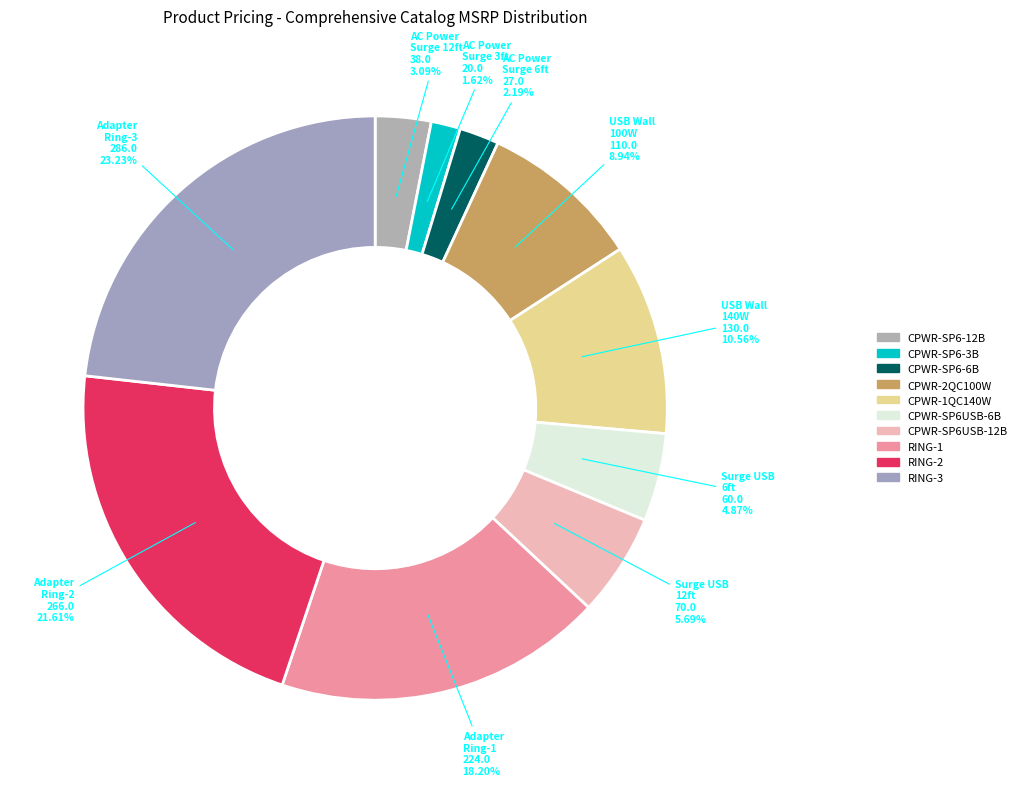

The CPWR-SP6-12B slice represents 11% of the pie. True or false?

False